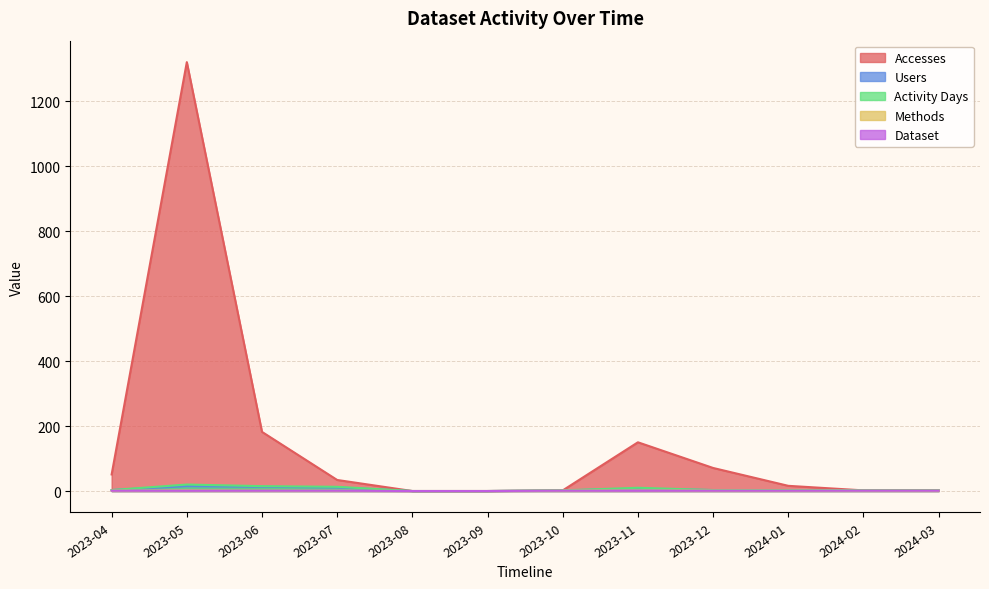

Rank the series at 2023-04 from lowest to highest value.

Methods, Dataset, Users, Activity Days, Accesses